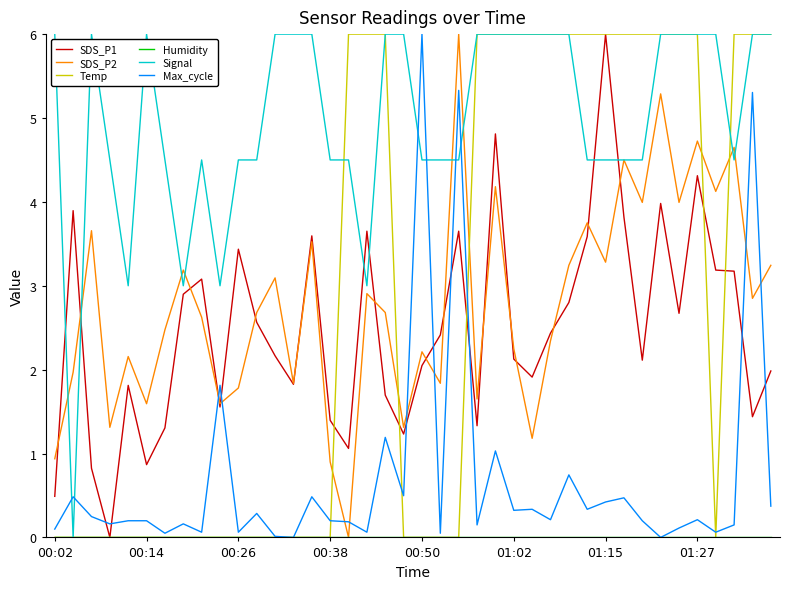

True or false: Max_cycle and SDS_P2 intersect in this chart.

True